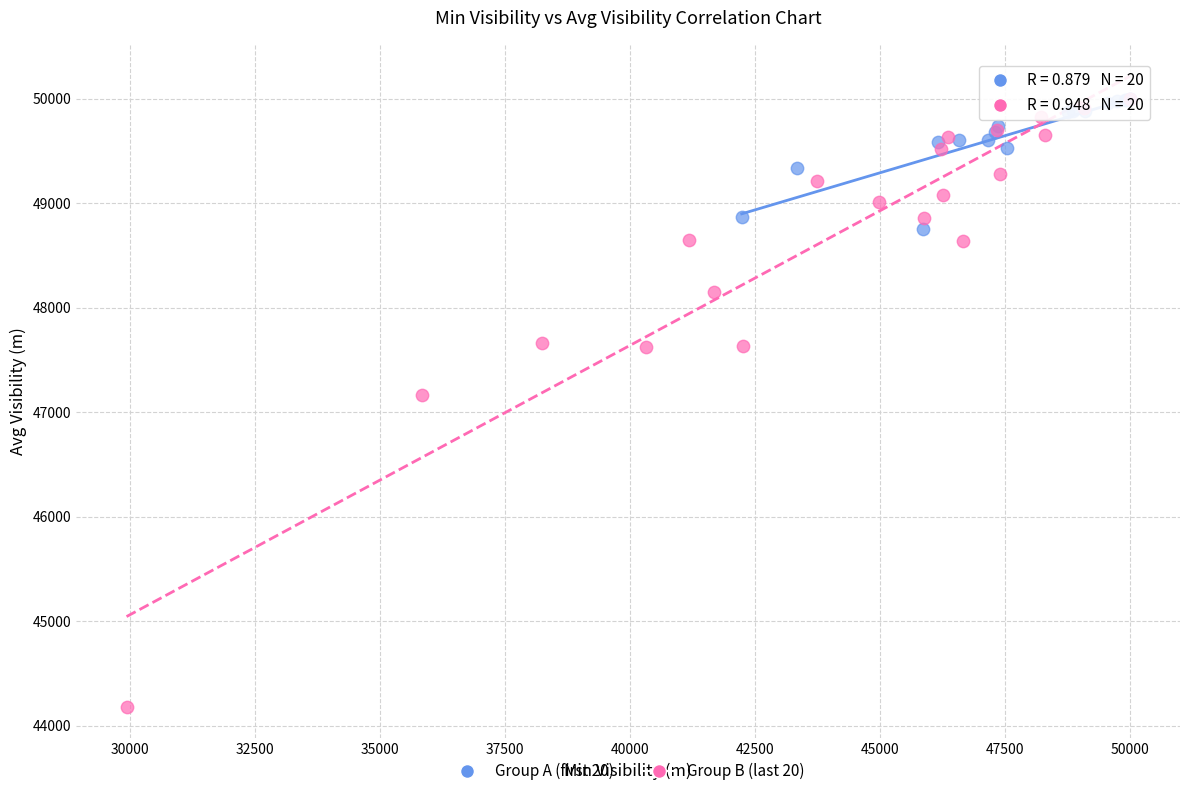

Which series reaches the minimum Y coordinate?

Group B (last 20)